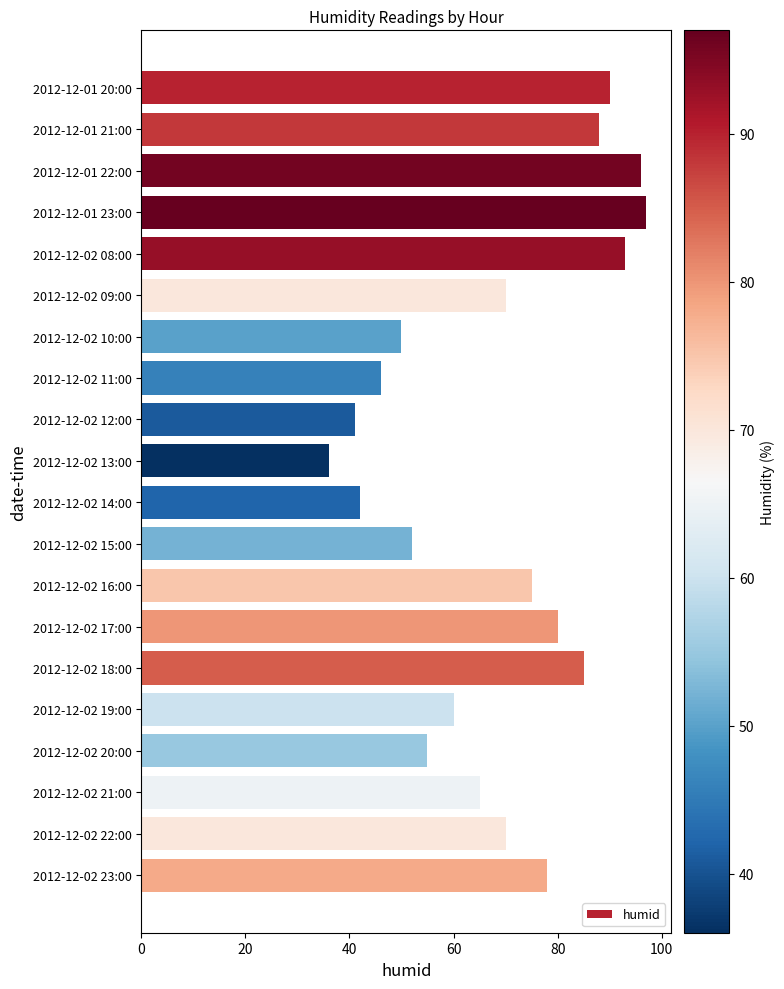

Between 2012-12-02 08:00 and 2012-12-02 18:00, which is larger?

2012-12-02 08:00